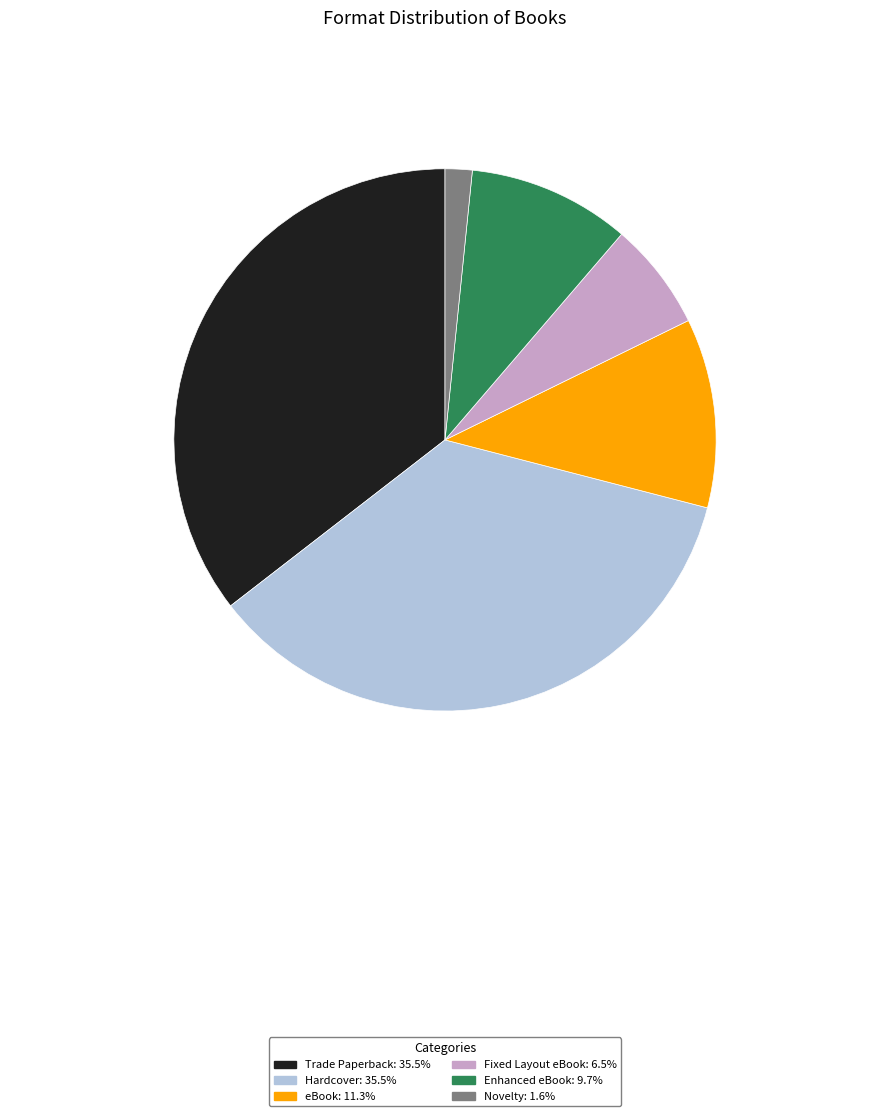

Which slice is the smallest?

Novelty